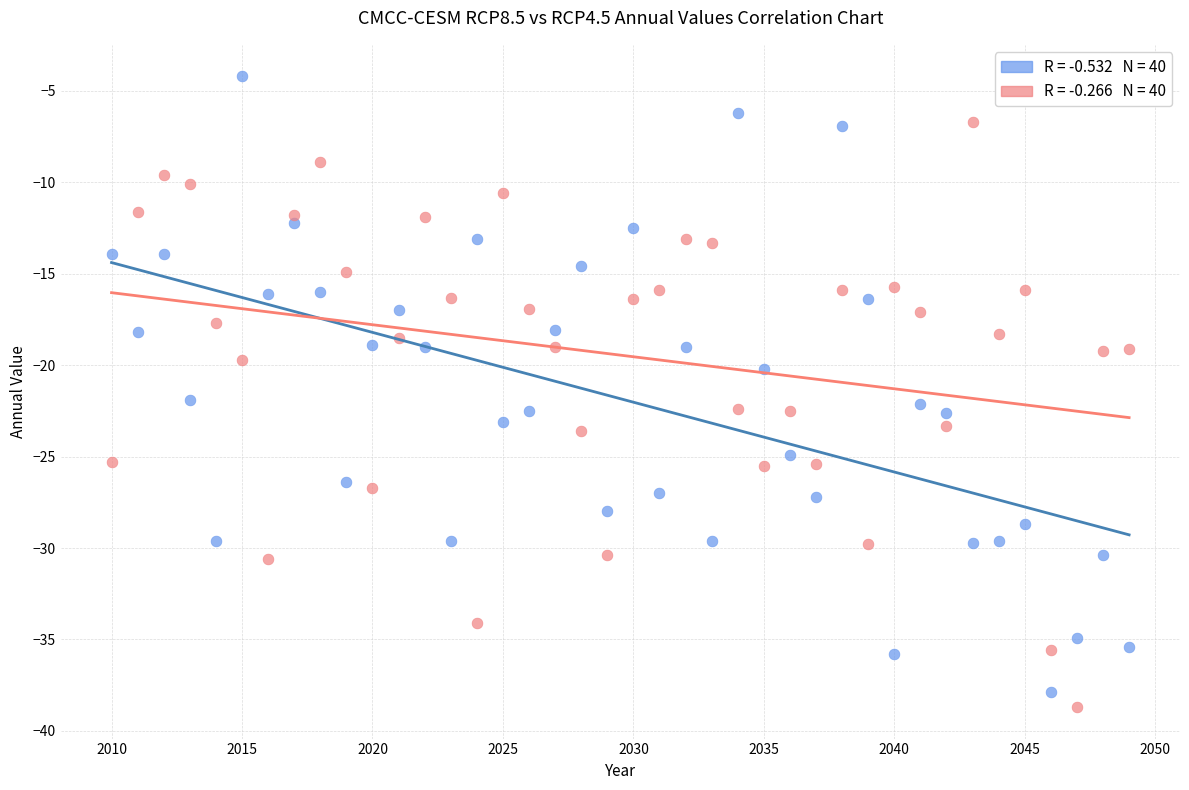

Across all data points, what is the range of Y values (max minus min)?

34.5